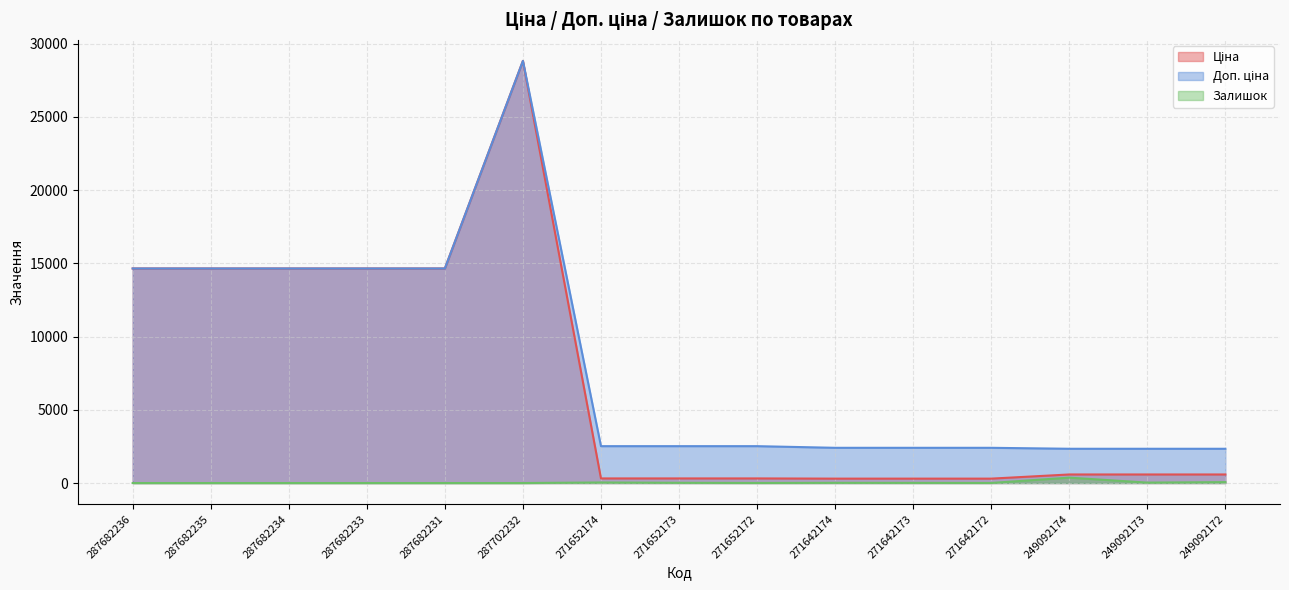

True or false: Доп. ціна and Залишок intersect in this chart.

False